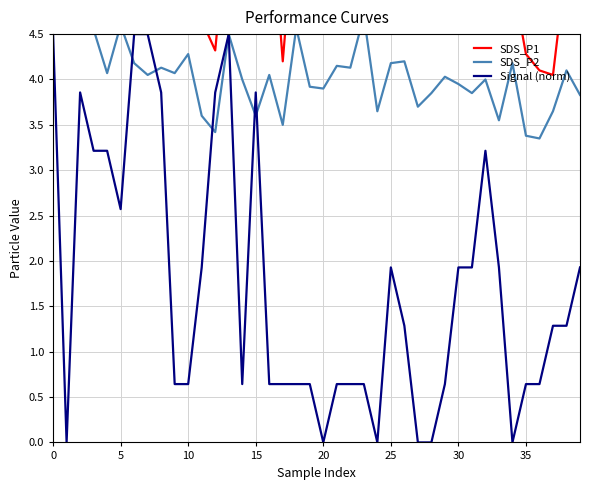

What is the difference between the maximum and minimum values in the SDS_P1 series?

5.4